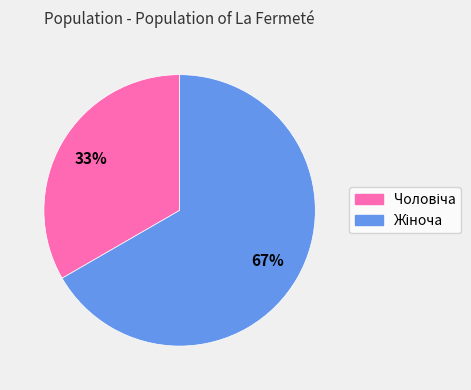

Is there any slice that represents more than half of the pie?

Yes